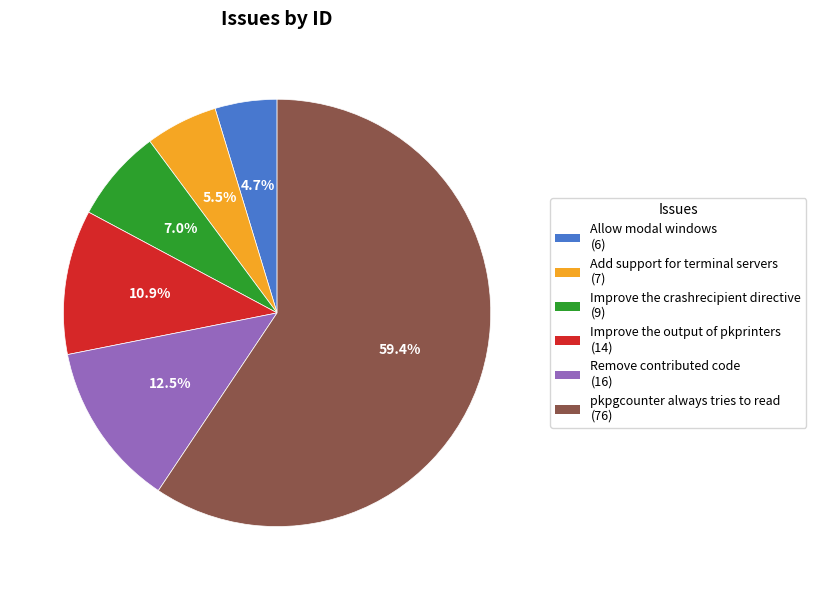

Approximately how many times larger is the value at Allow modal windows compared to pkpgcounter always tries to read?

0.1